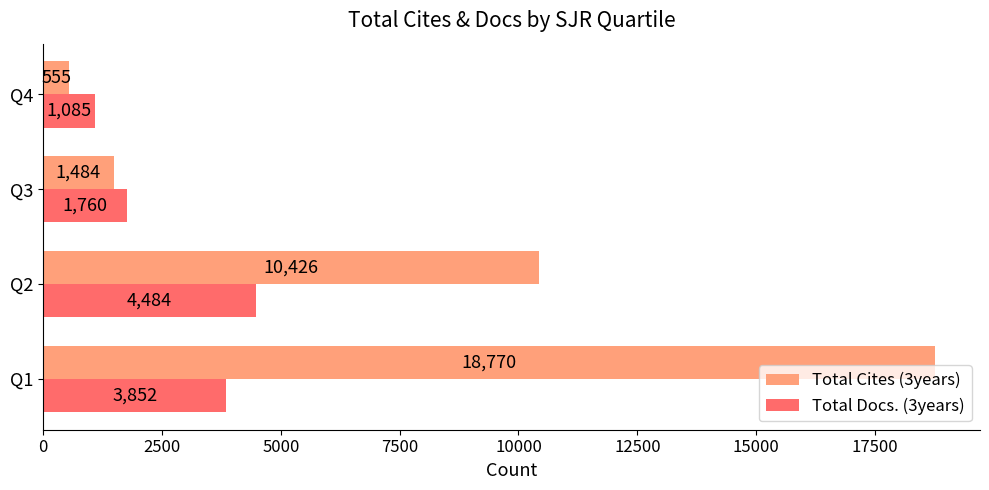

At which category is the sum across all series the highest?

Q1